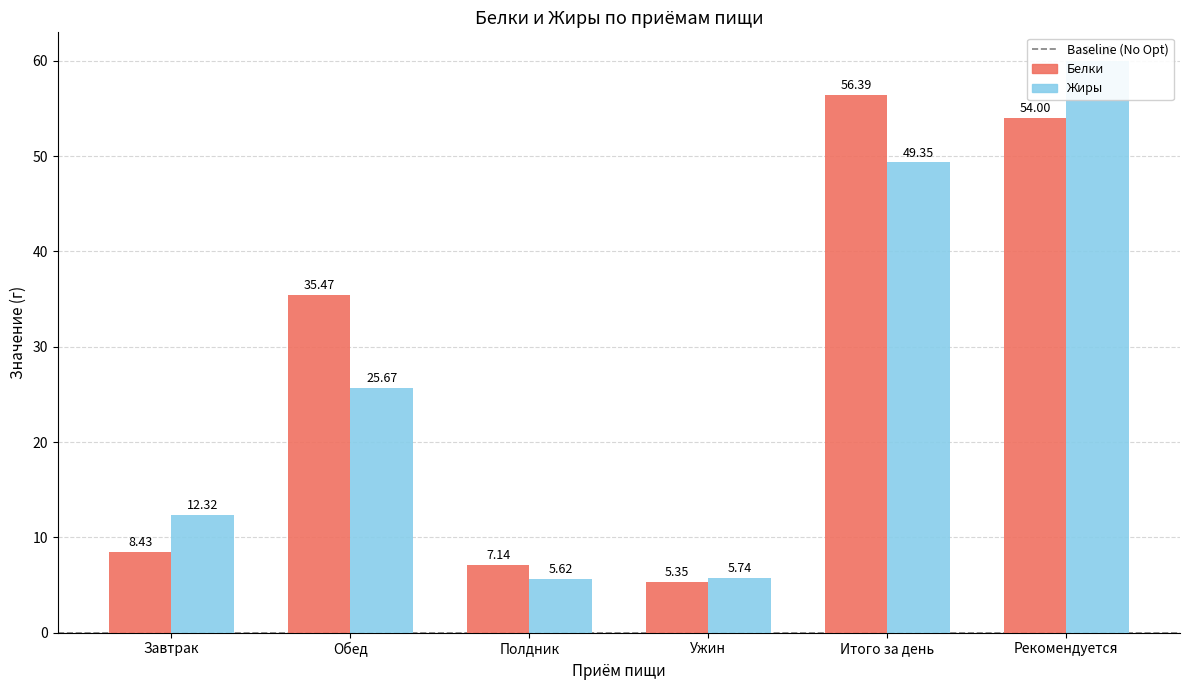

What is the difference between the maximum and minimum values in the Жиры series?

54.4